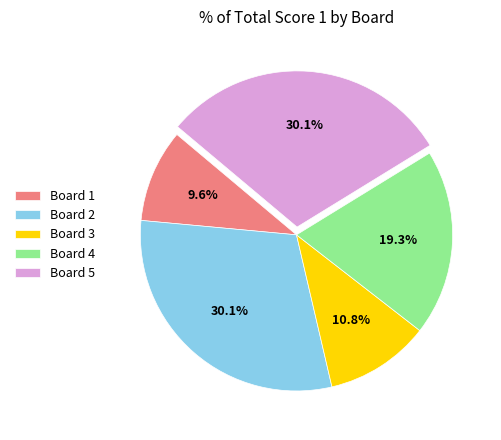

Approximately how many times larger is the value at Board 3 compared to Board 2?

0.4